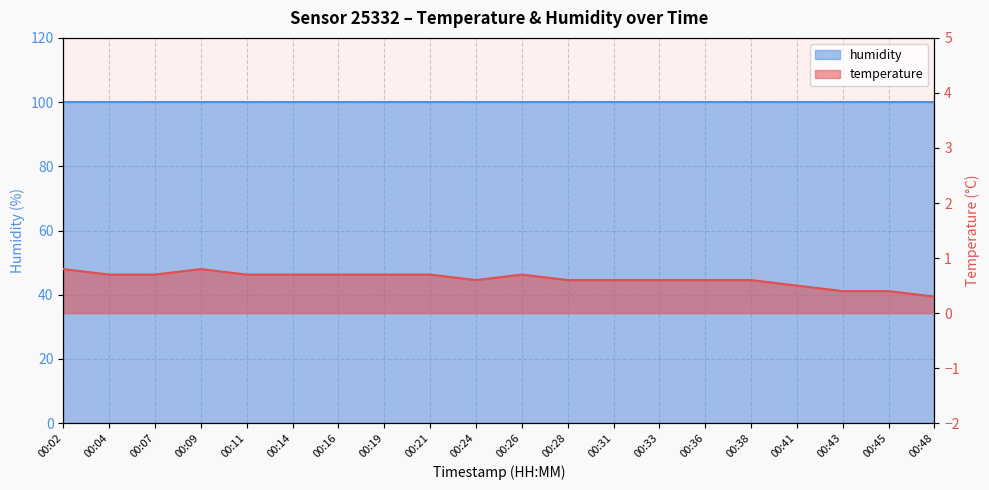

Does the chart display data point markers on the line(s)?

No